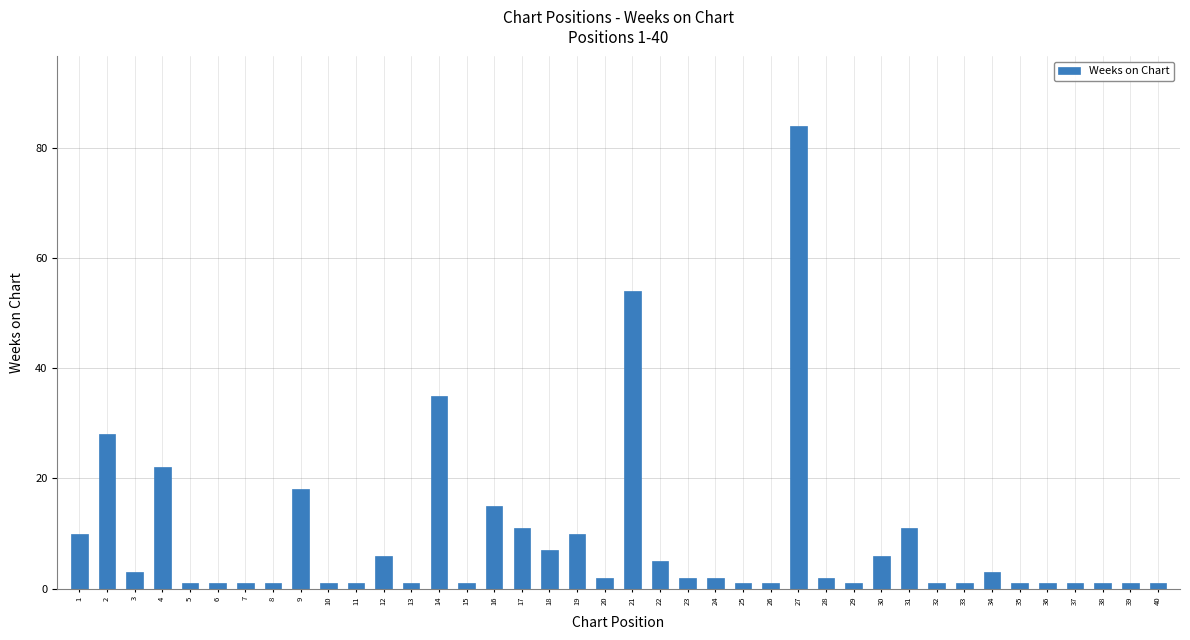

Reading left to right, transcribe all the data shown in this chart.

10	28	3	22	1	1	1	1	18	1	1	6	1	35	1	15	11	7	10	2	54	5	2	2	1	1	84	2	1	6	11	1	1	3	1	1	1	1	1	1